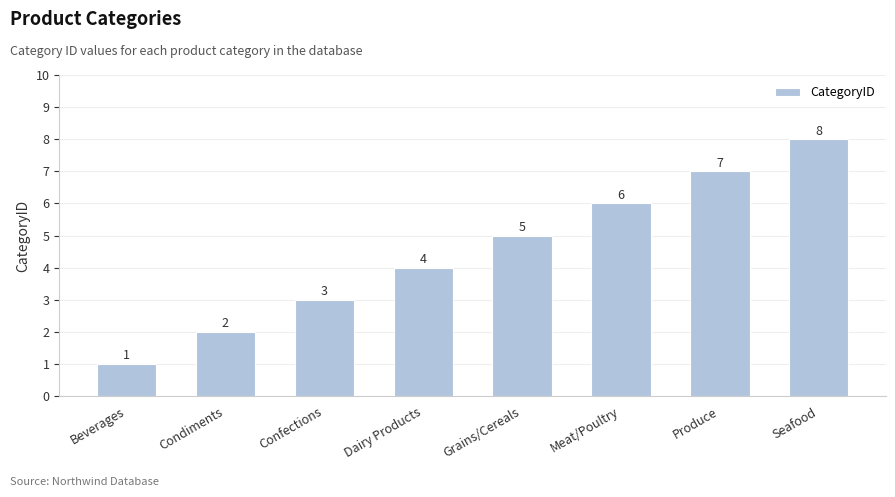

What is the smallest value displayed?

1